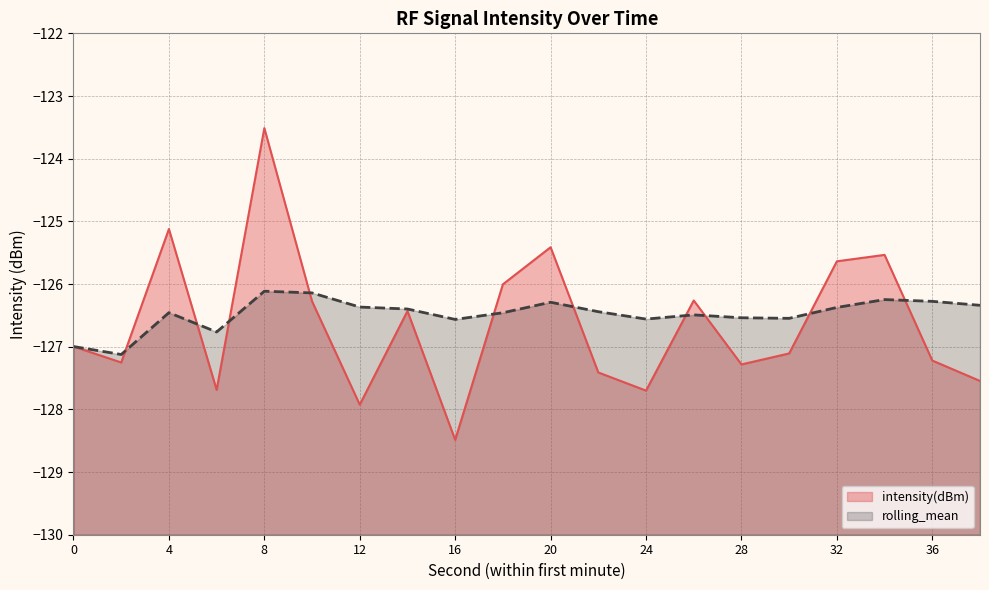

What is the lowest value of the intensity(dBm) series?

-128.5